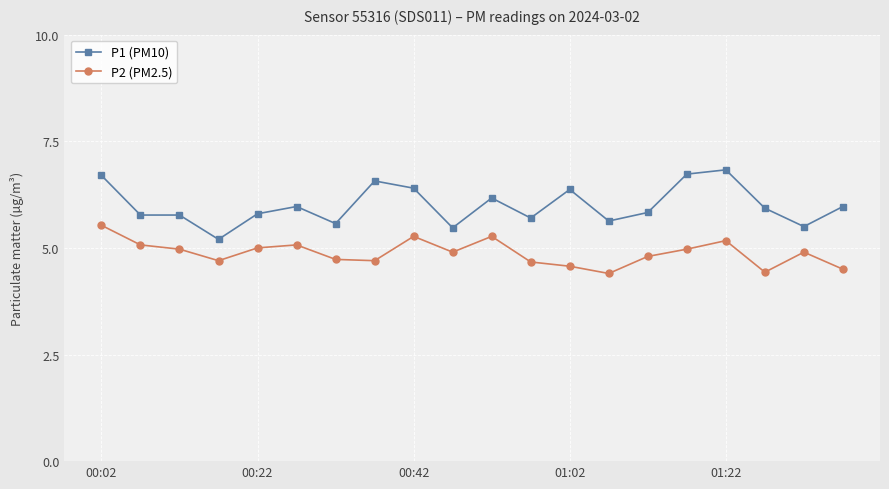

True or false: P1 (PM10) and P2 (PM2.5) cross at least once.

False